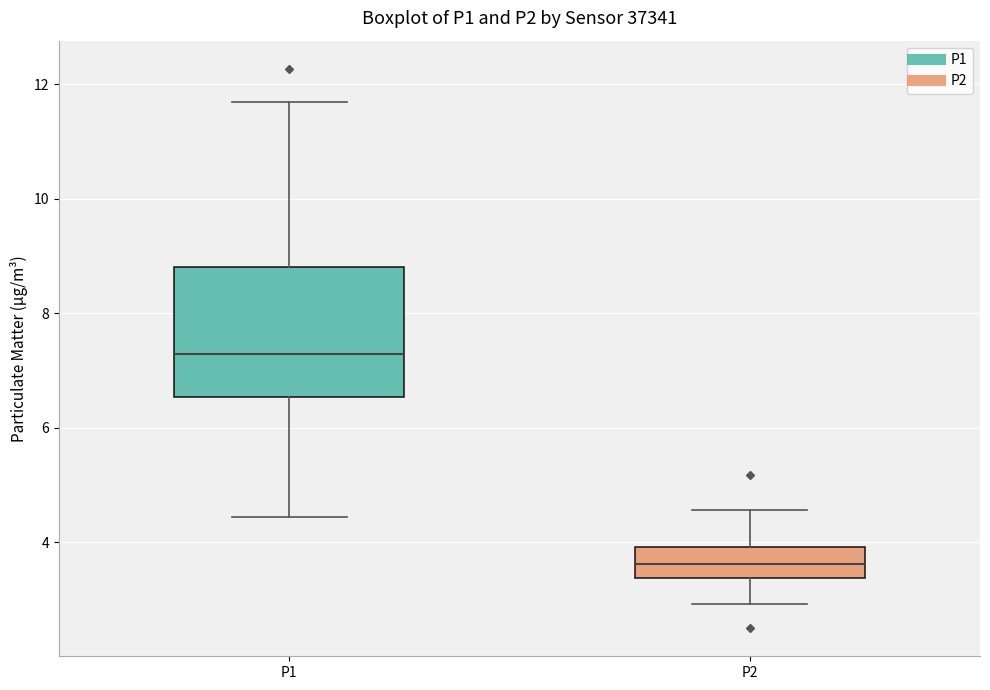

Which box is the tallest, from its lower edge to its upper edge?

P1